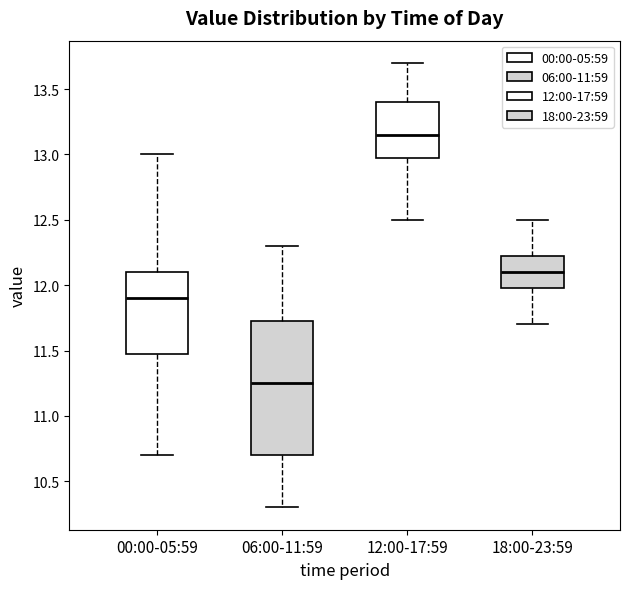

Reading left to right, transcribe this box plot: for each box, give where its median line is, the range the box spans, and where its two whiskers end, as read against the y-axis. The values are not printed on the chart, so give them approximately, as read against the axis.

00:00-05:59: median 11.90, box 11.50 to 12.10, whiskers 10.70 to 13.00
06:00-11:59: median 11.25, box 10.70 to 11.75, whiskers 10.30 to 12.30
12:00-17:59: median 13.15, box 13.00 to 13.40, whiskers 12.50 to 13.70
18:00-23:59: median 12.10, box 12.00 to 12.25, whiskers 11.70 to 12.50